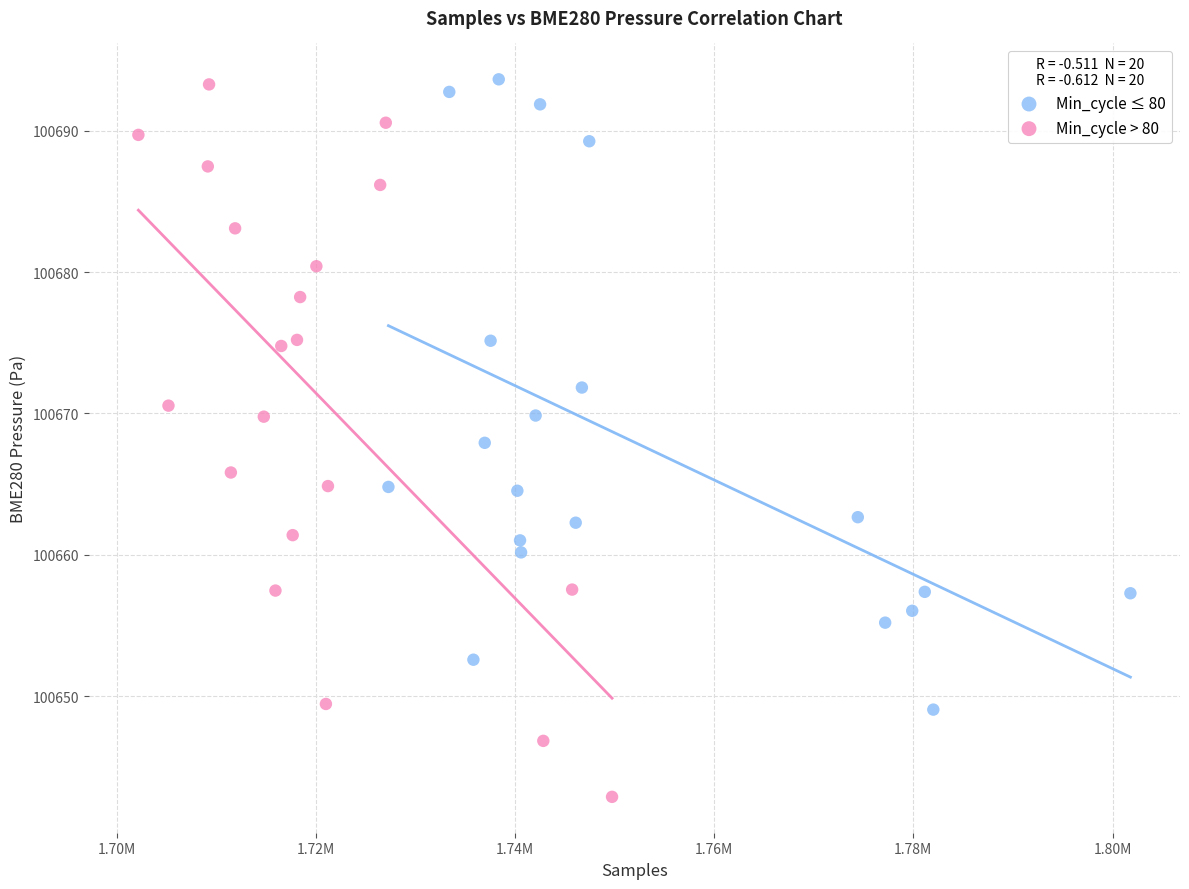

Which series reaches the minimum Y coordinate?

Min_cycle > 80